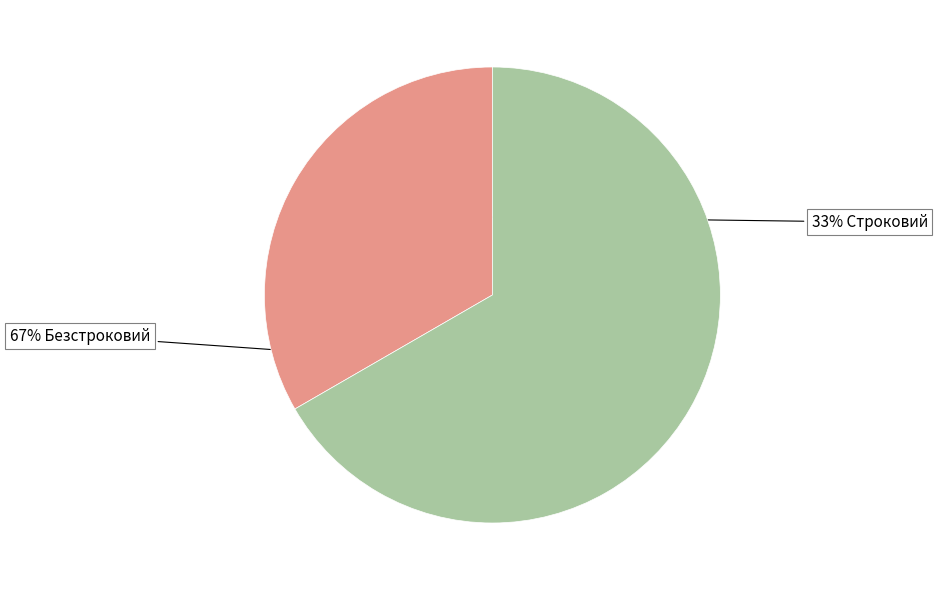

Does any single category account for the majority?

Yes